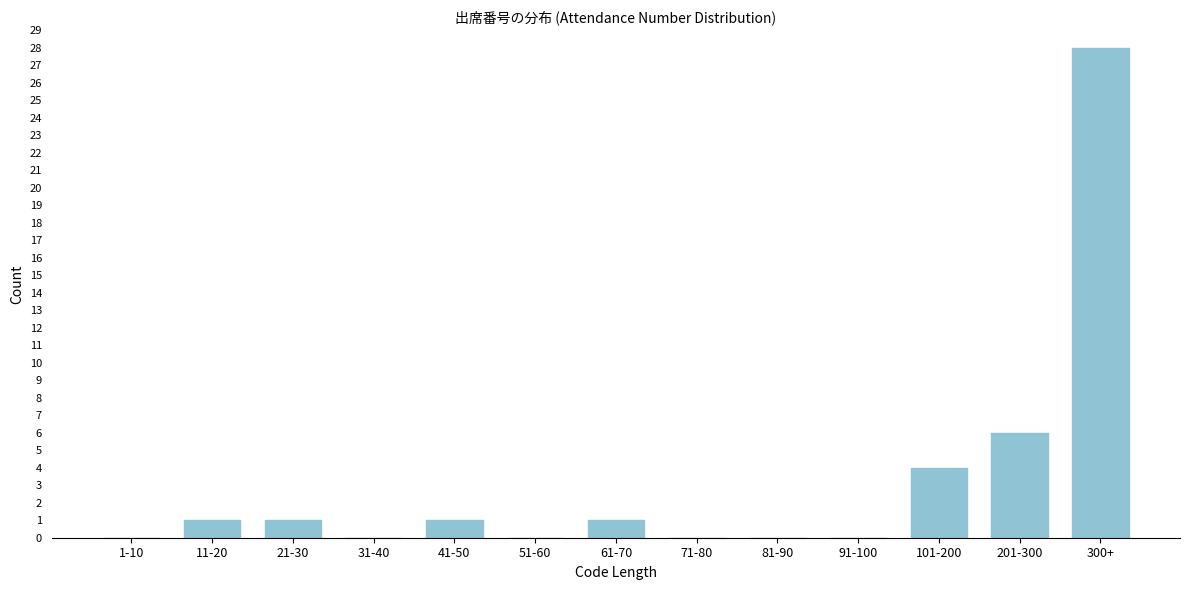

Reading left to right, transcribe all the data shown in this chart.

1-10=0	11-20=1	21-30=1	31-40=0	41-50=1	51-60=0	61-70=1	71-80=0	81-90=0	91-100=0	101-200=4	201-300=6	300+=28